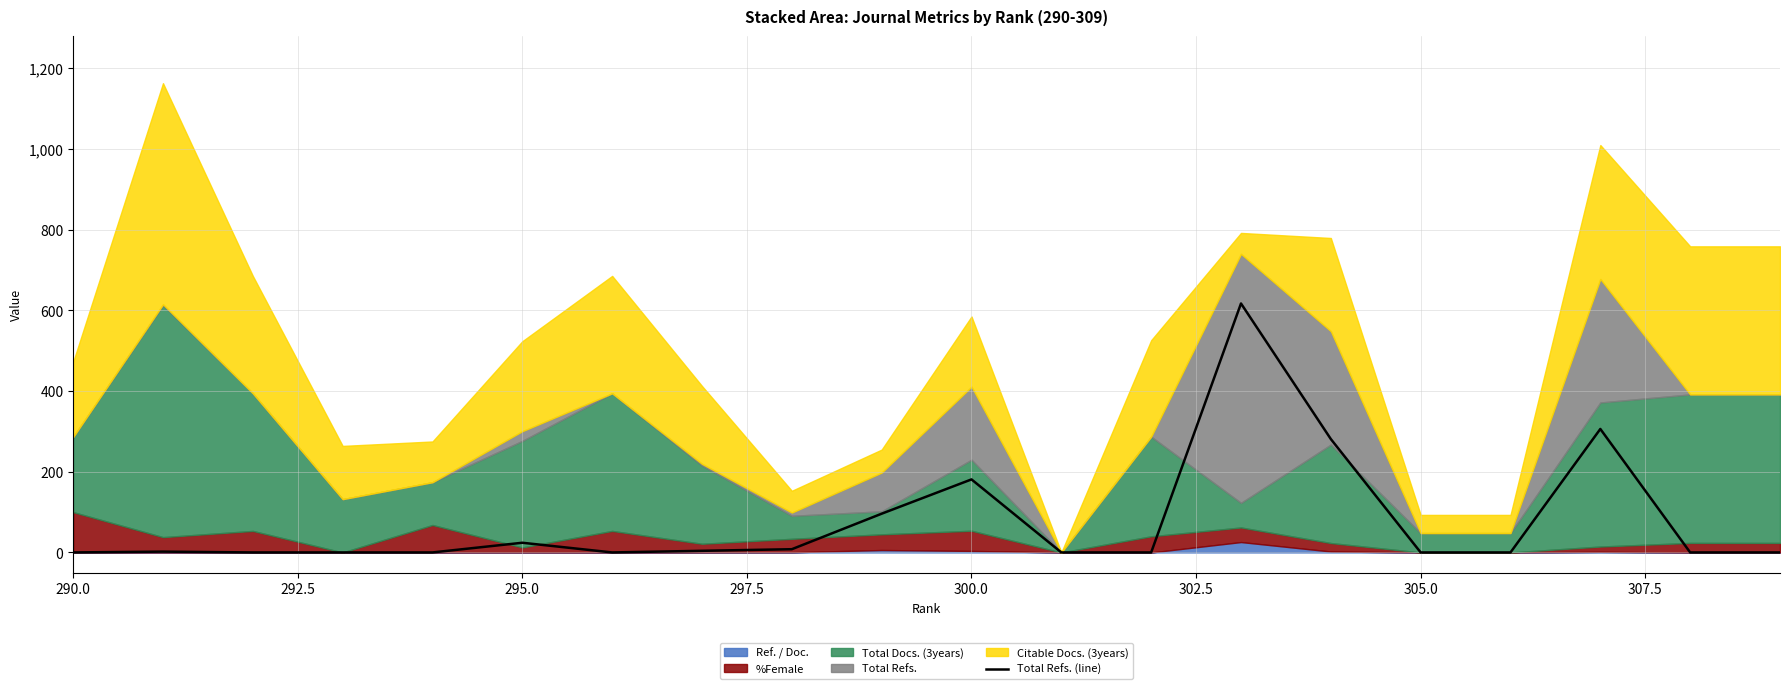

What is the highest value of the Total Refs. (line) series?

617